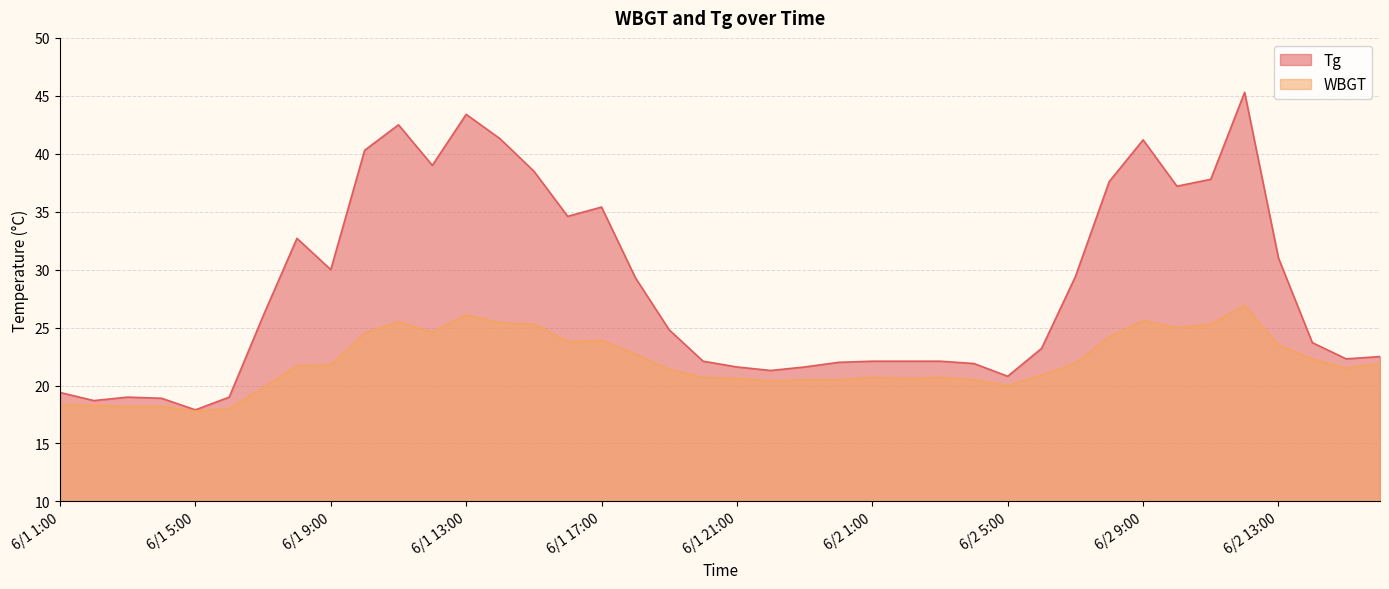

The WBGT series shows 20.9 at 6/2 6:00. True or false?

True